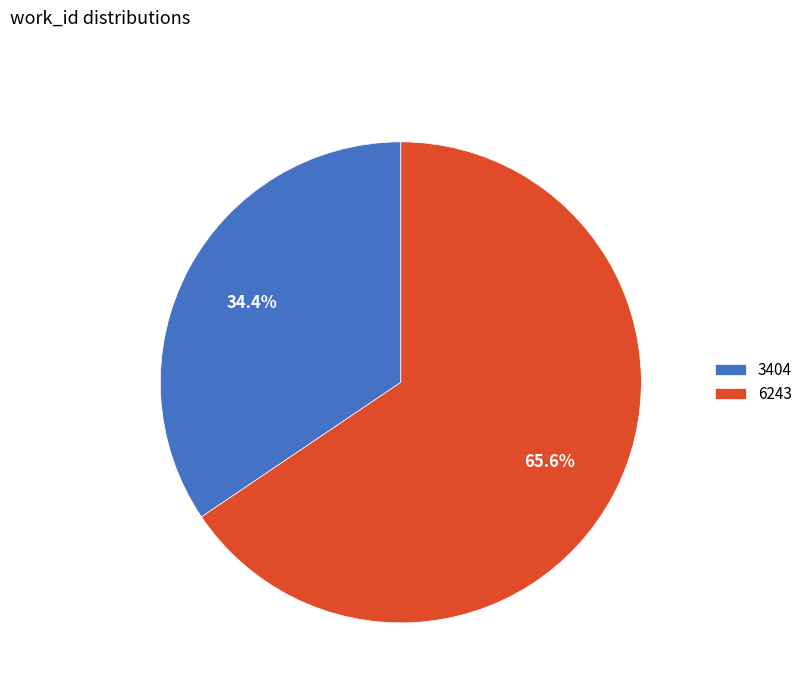

Is there any slice that represents more than half of the pie?

Yes